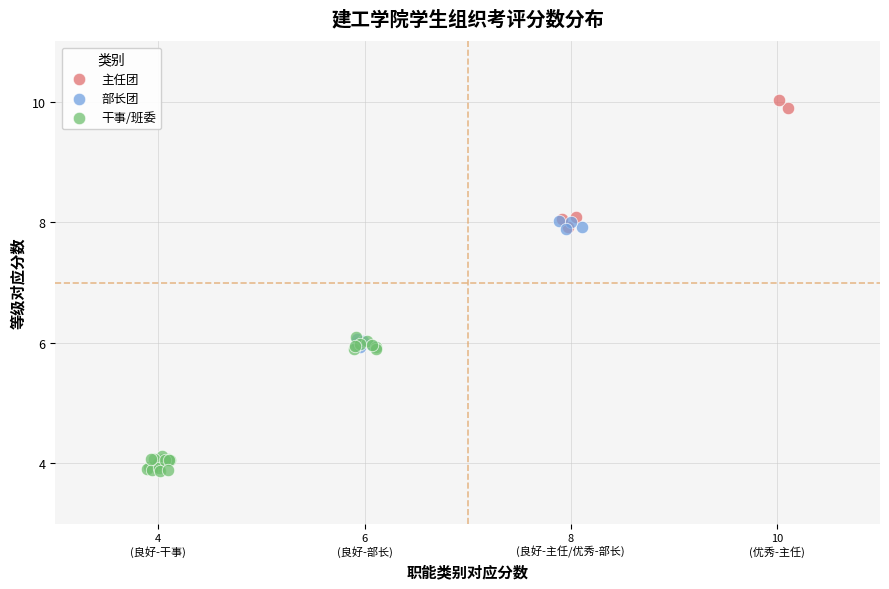

Which series reaches the minimum Y coordinate?

干事/班委